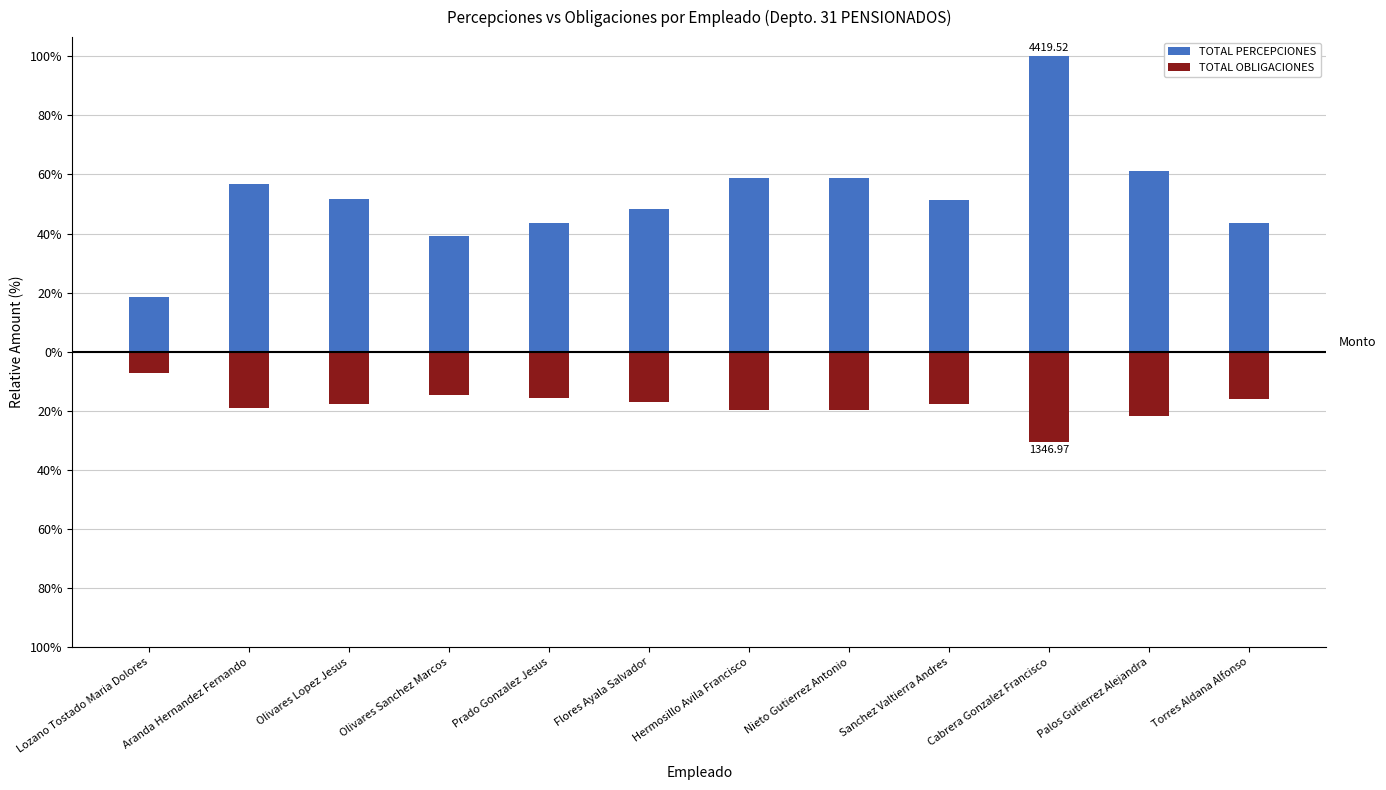

The TOTAL OBLIGACIONES series shows -19.6 at Nieto Gutierrez Antonio. True or false?

True